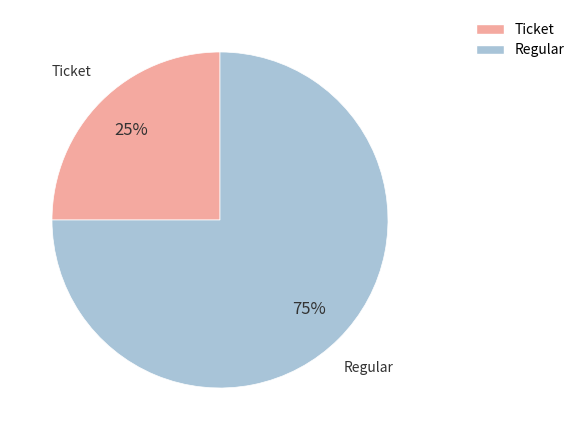

Which slice is the smallest?

Ticket